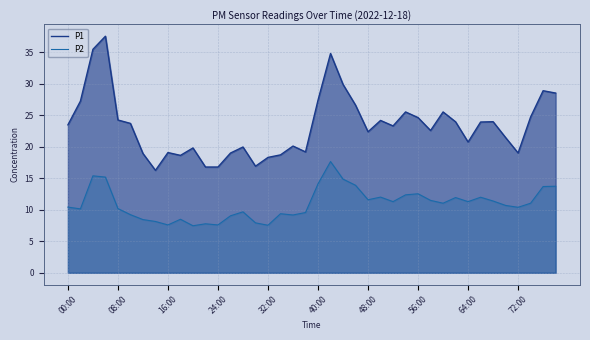

Does the chart display data point markers on the line(s)?

No